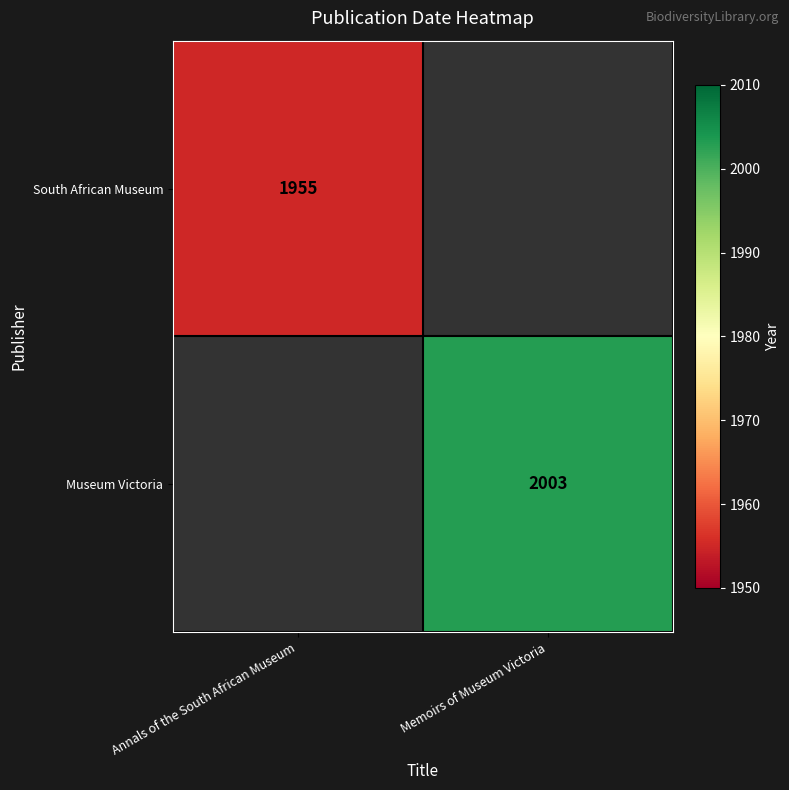

Is the value of South African Museum at Annals of the South African Museum greater than the value of Museum Victoria at Memoirs of Museum Victoria?

No